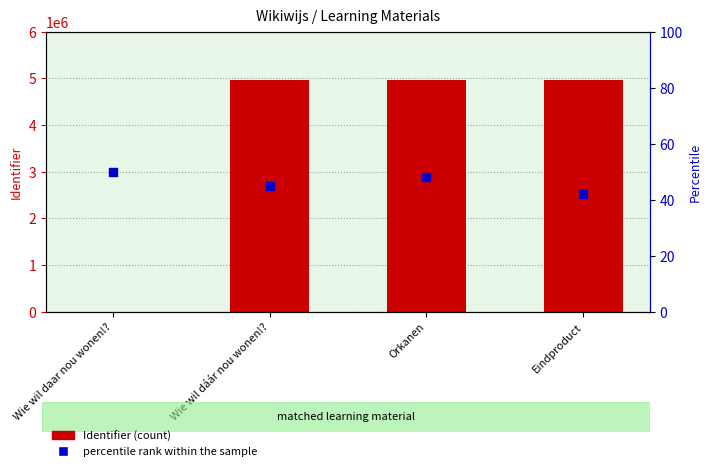

Which series has the largest total across all categories?

Identifier